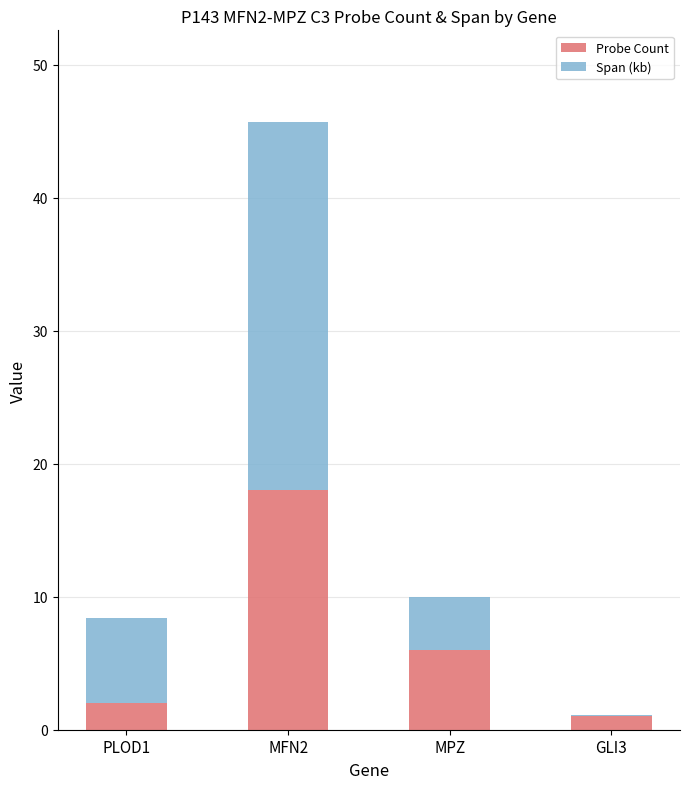

What are all the series names shown in the legend?

Probe Count, Span (kb)